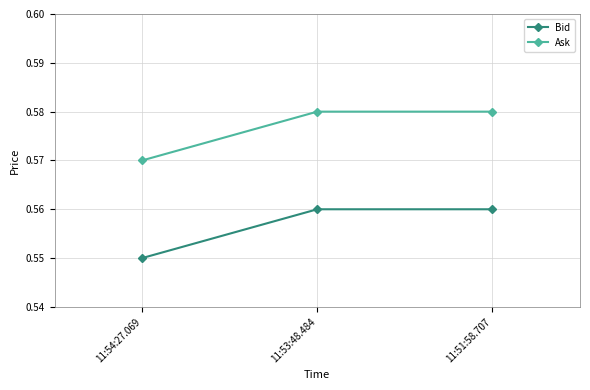

Is it true that Bid equals 0.8 at 11:51:58.707?

False